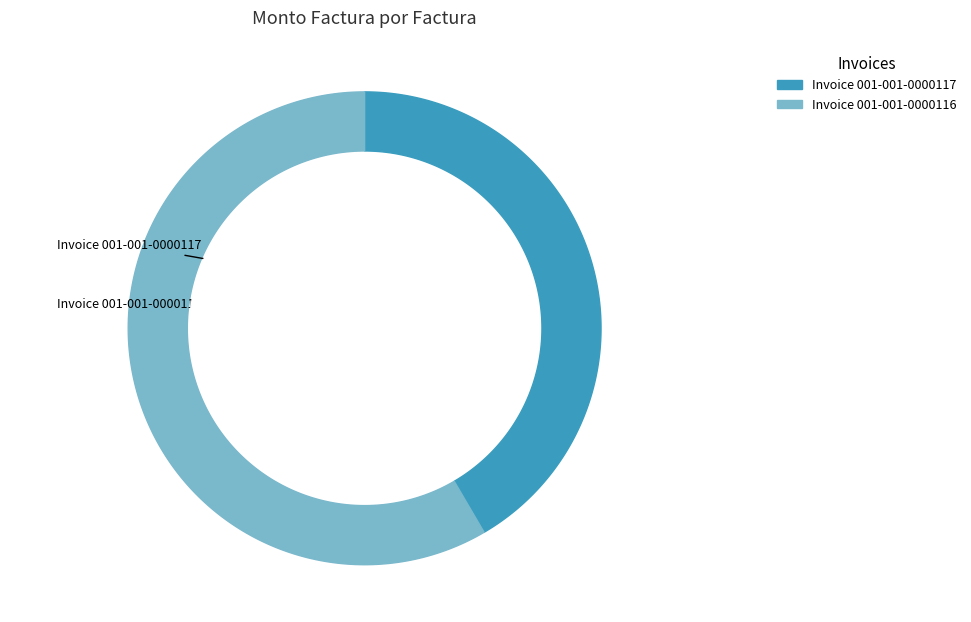

Approximately how many times larger is the value at 001-001-0000116 compared to 001-001-0000117?

1.4